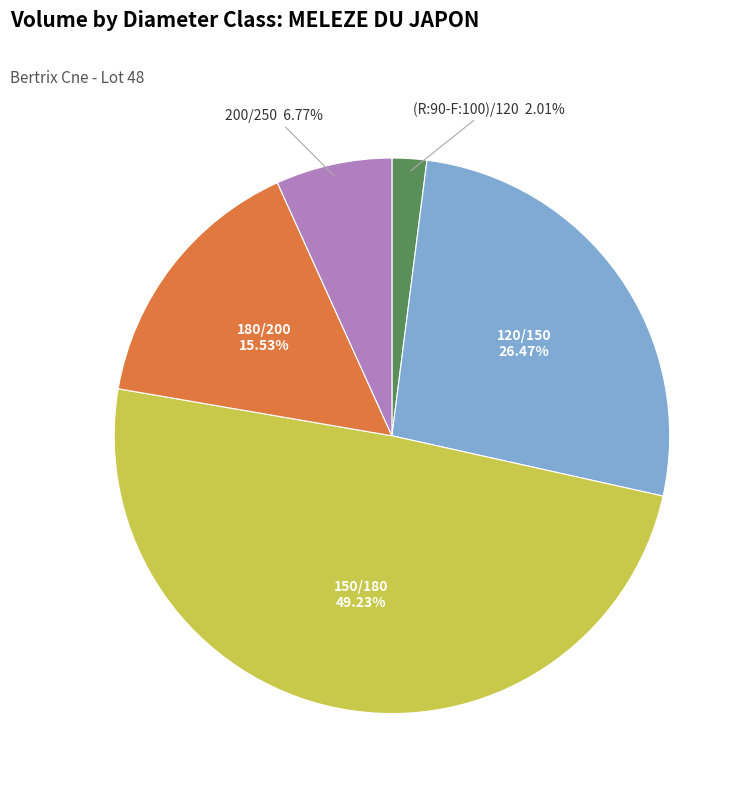

Does any single category account for the majority?

No